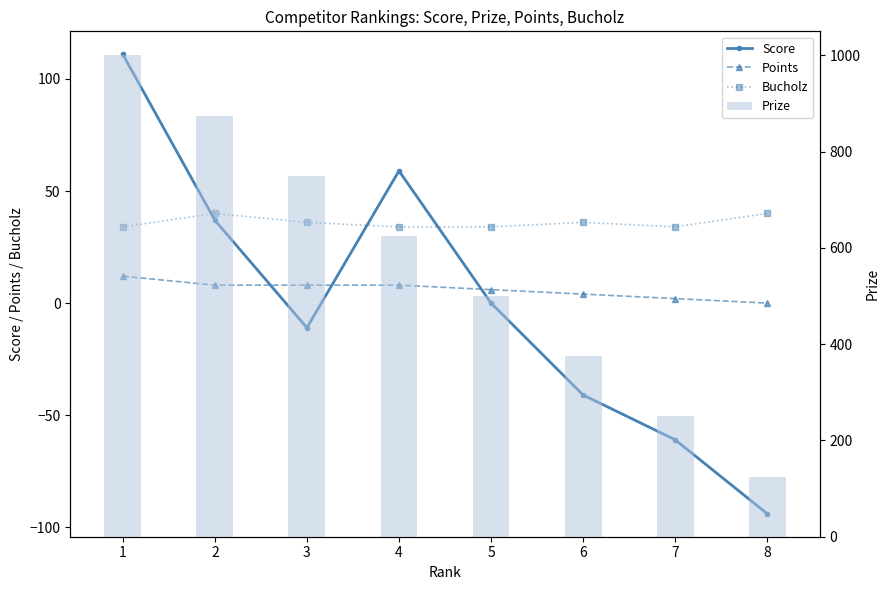

Between 1 and 2, which series saw the biggest shift?

Prize